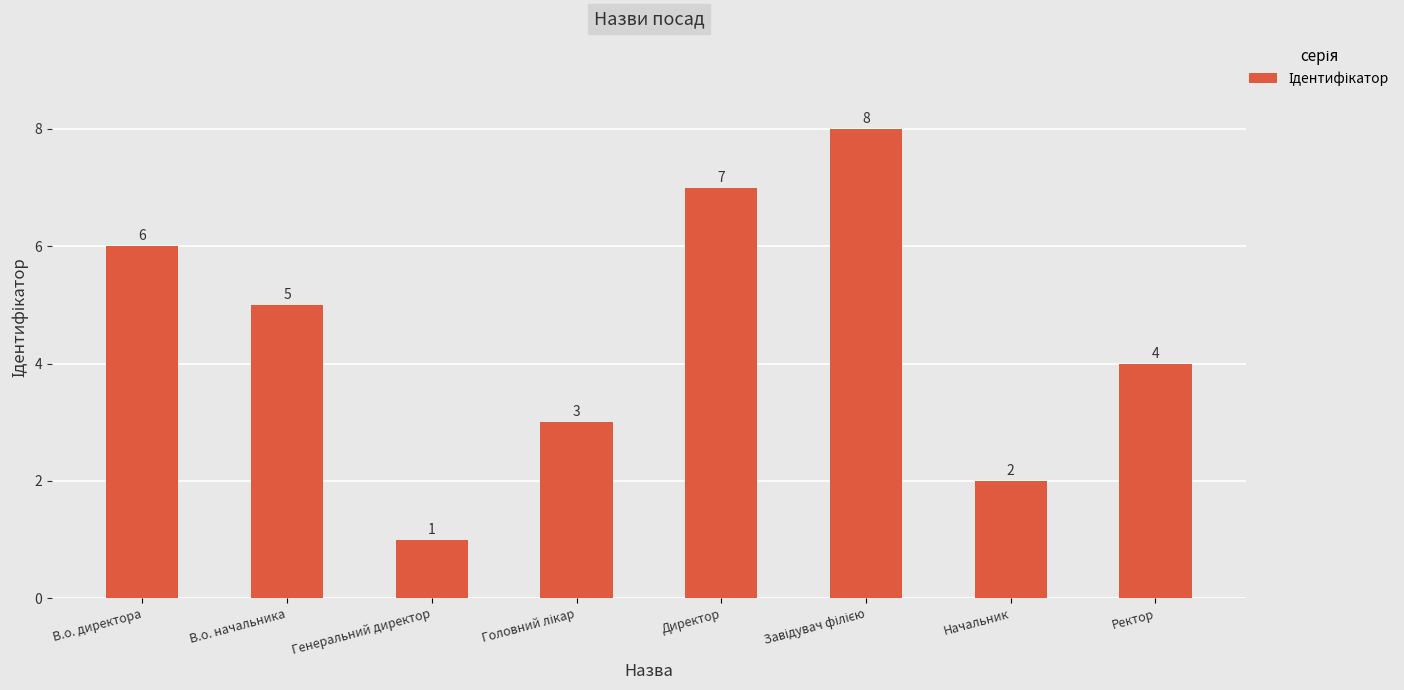

Reading left to right, what are all the values shown in this chart?

6	5	1	3	7	8	2	4